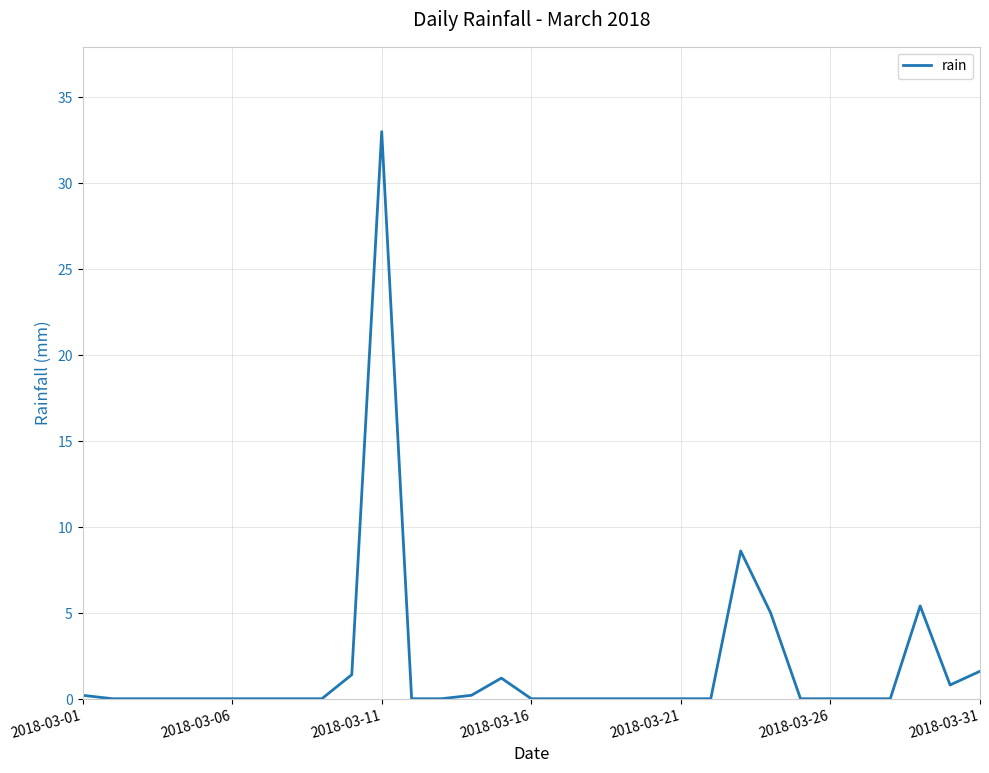

What is the difference between the maximum and minimum values?

33.0